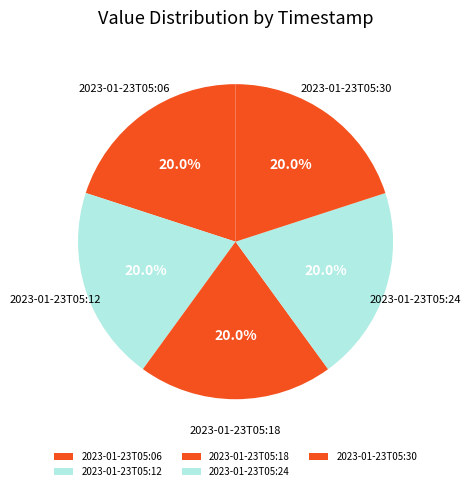

Is there a majority slice in this chart?

No